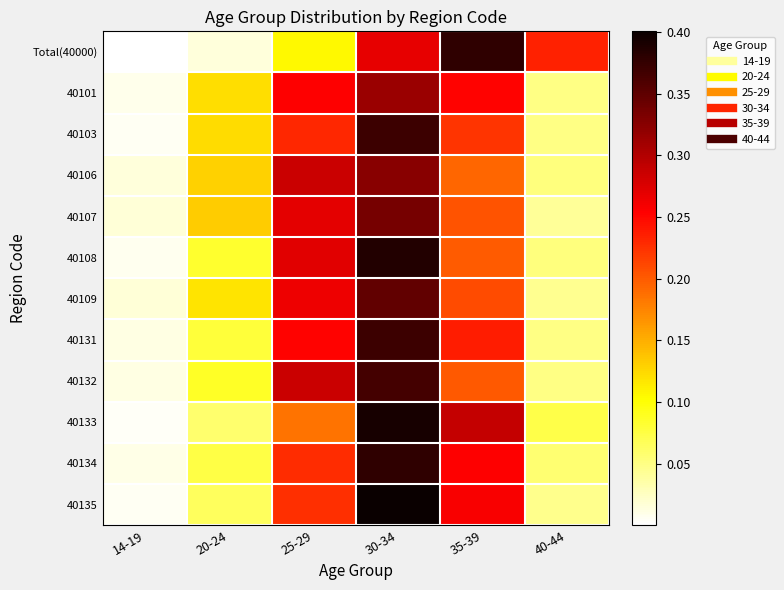

How many distinct data groups are displayed?

12